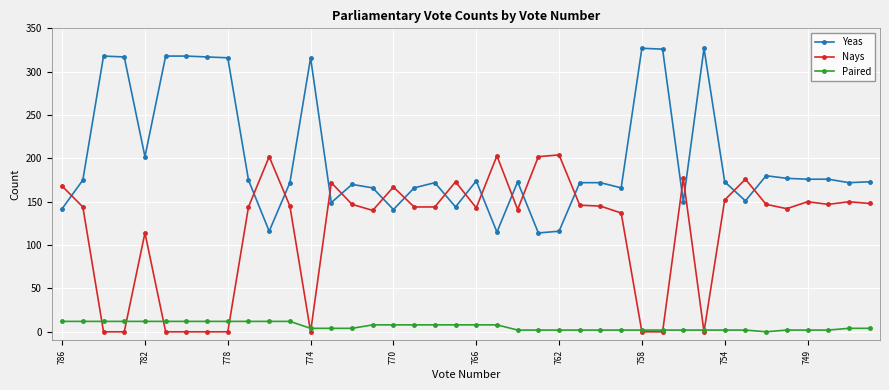

What is the highest value of the Paired series?

12